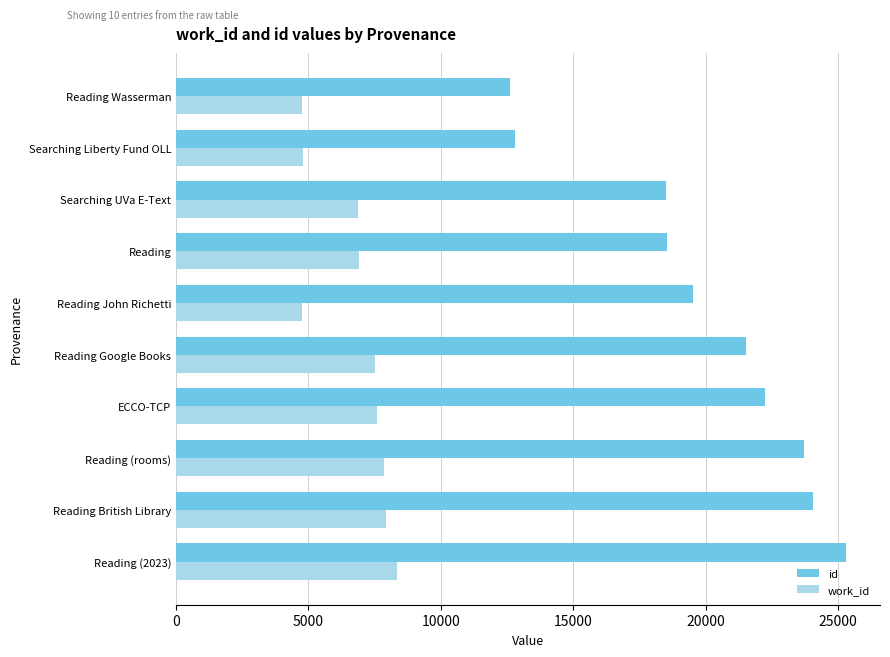

At Reading, list the series in order from largest to smallest.

id, work_id